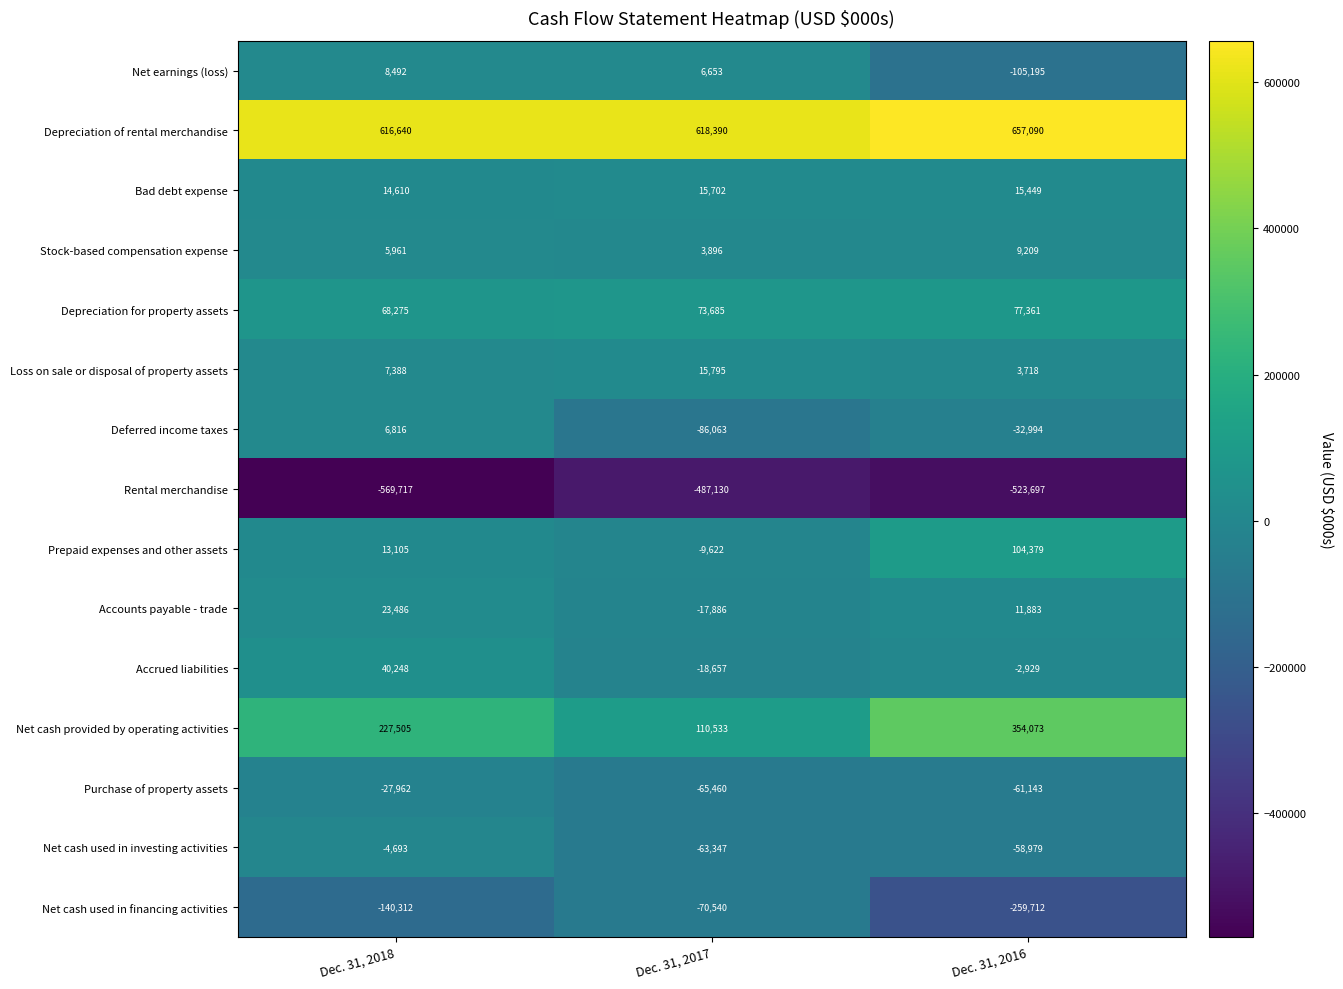

What is the minimum value shown in the chart?

-569717